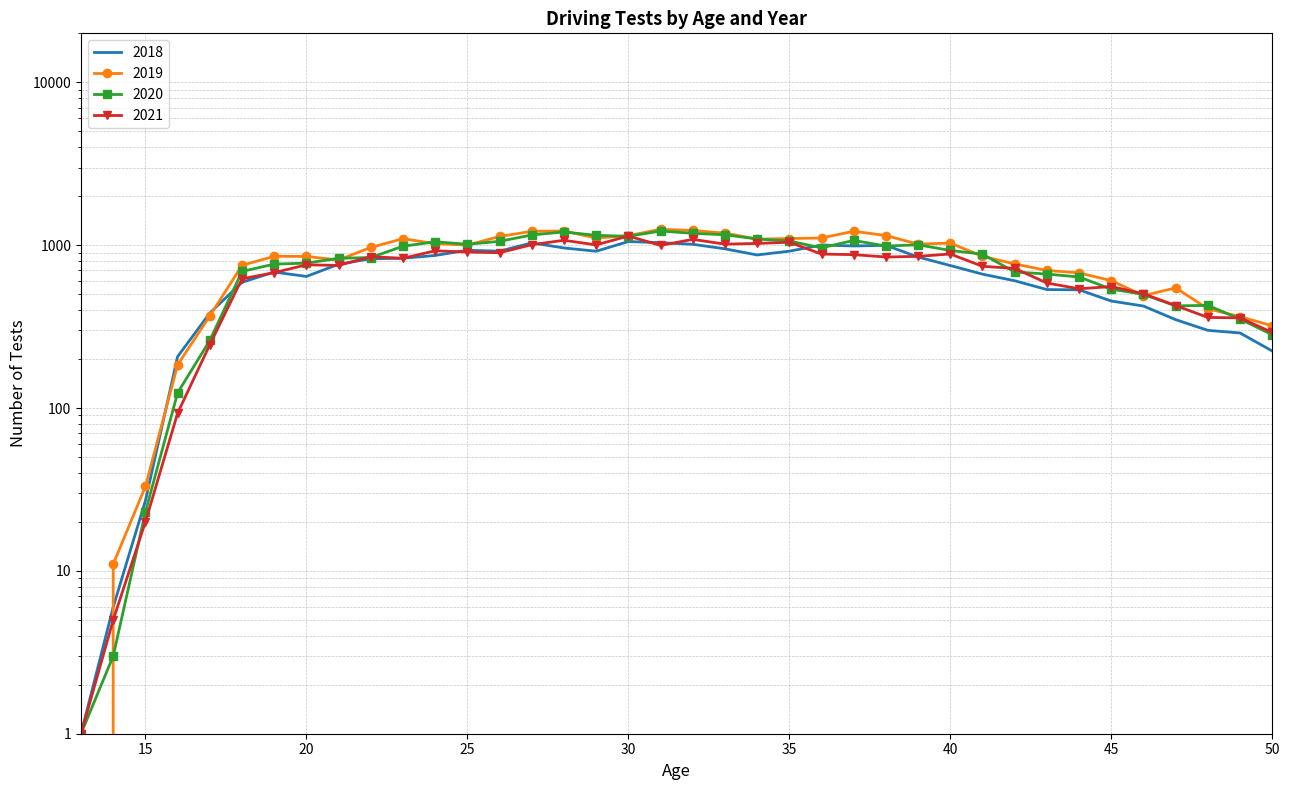

At which category does 2020 reach its first local peak?

24